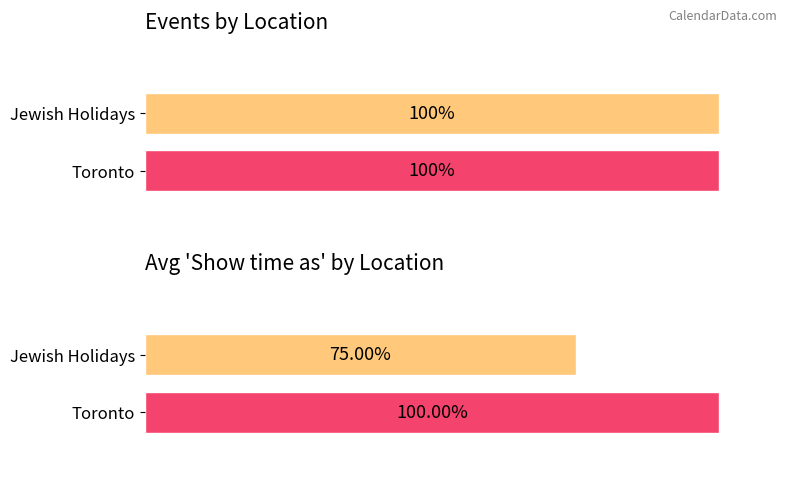

Is it true that Toronto equals 2 at 8?

False